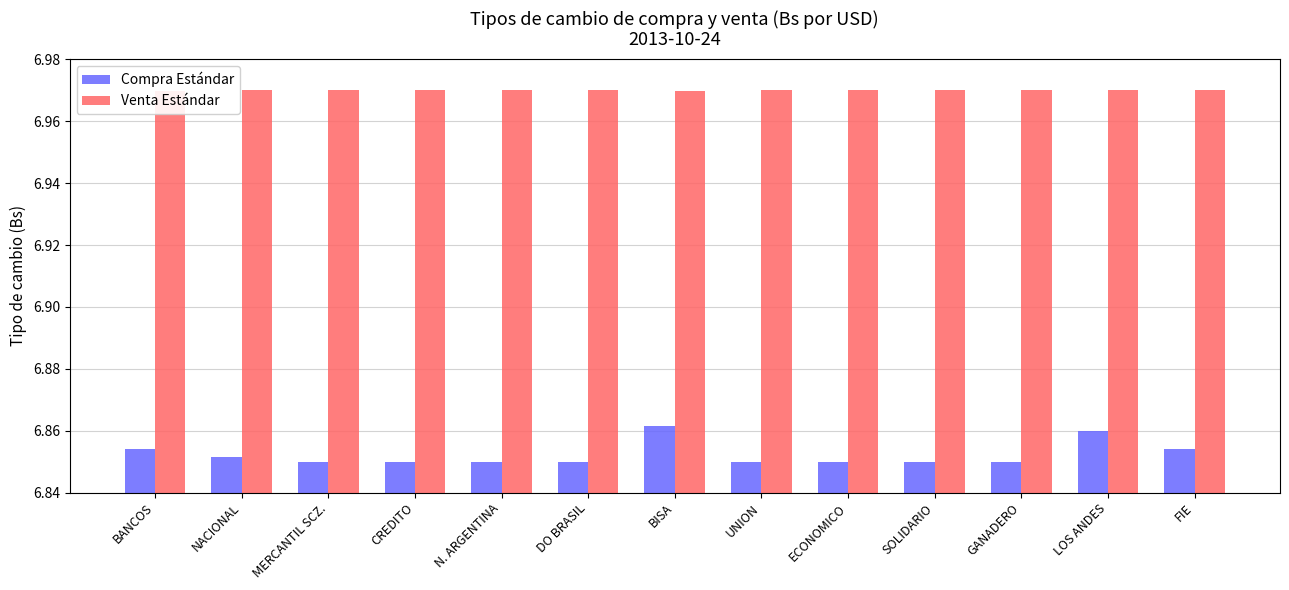

Is it true that Compra Estándar equals 10.9 at MERCANTIL SCZ.?

False